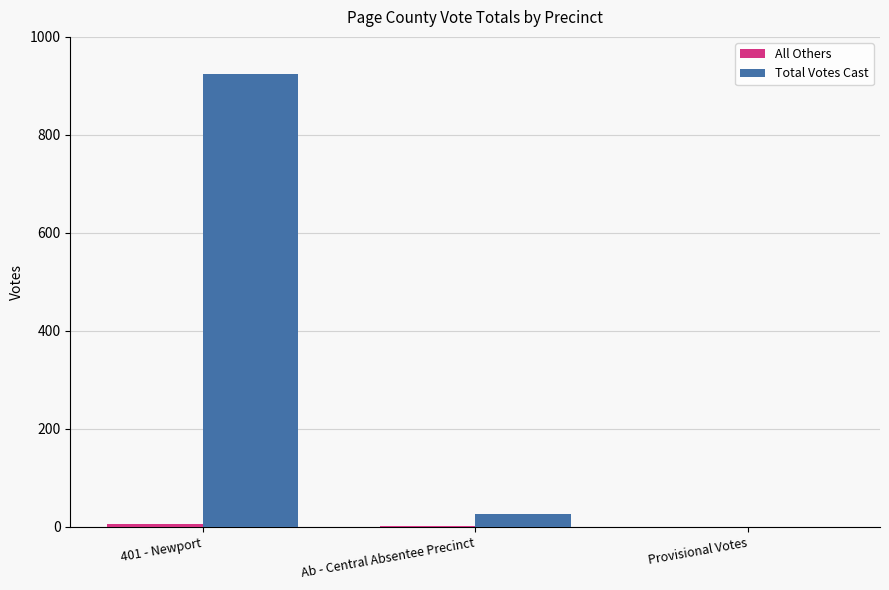

At which category is the sum across all series the highest?

401 - Newport